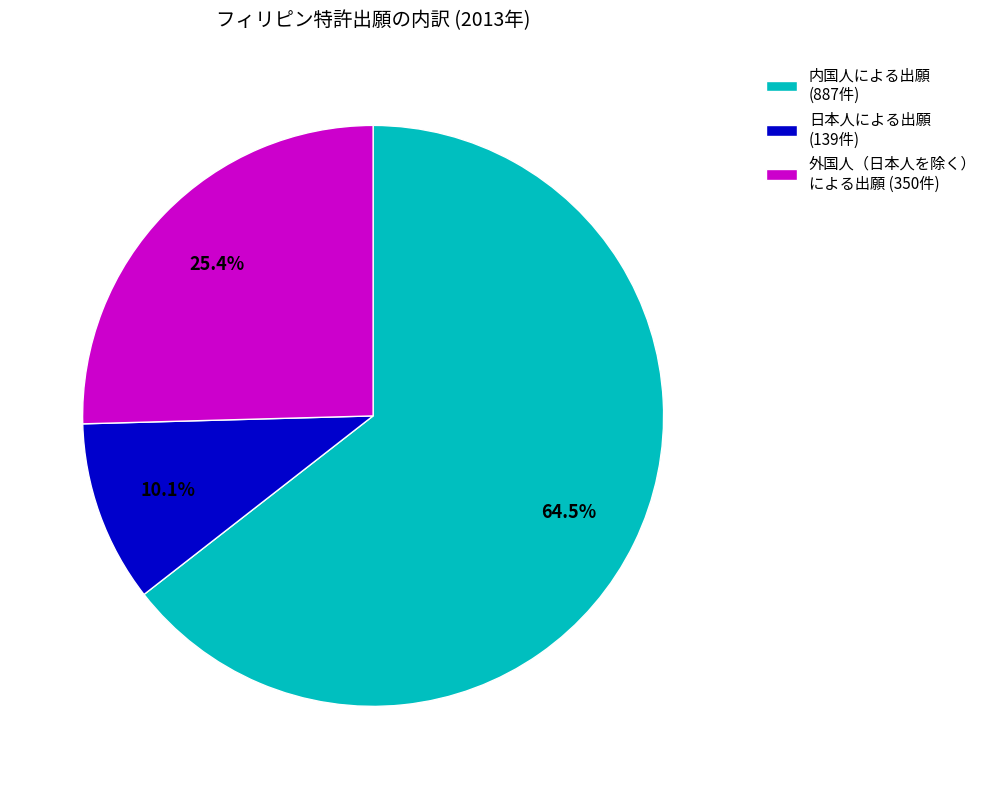

Which slice is the largest?

内国人による出願 (887件)